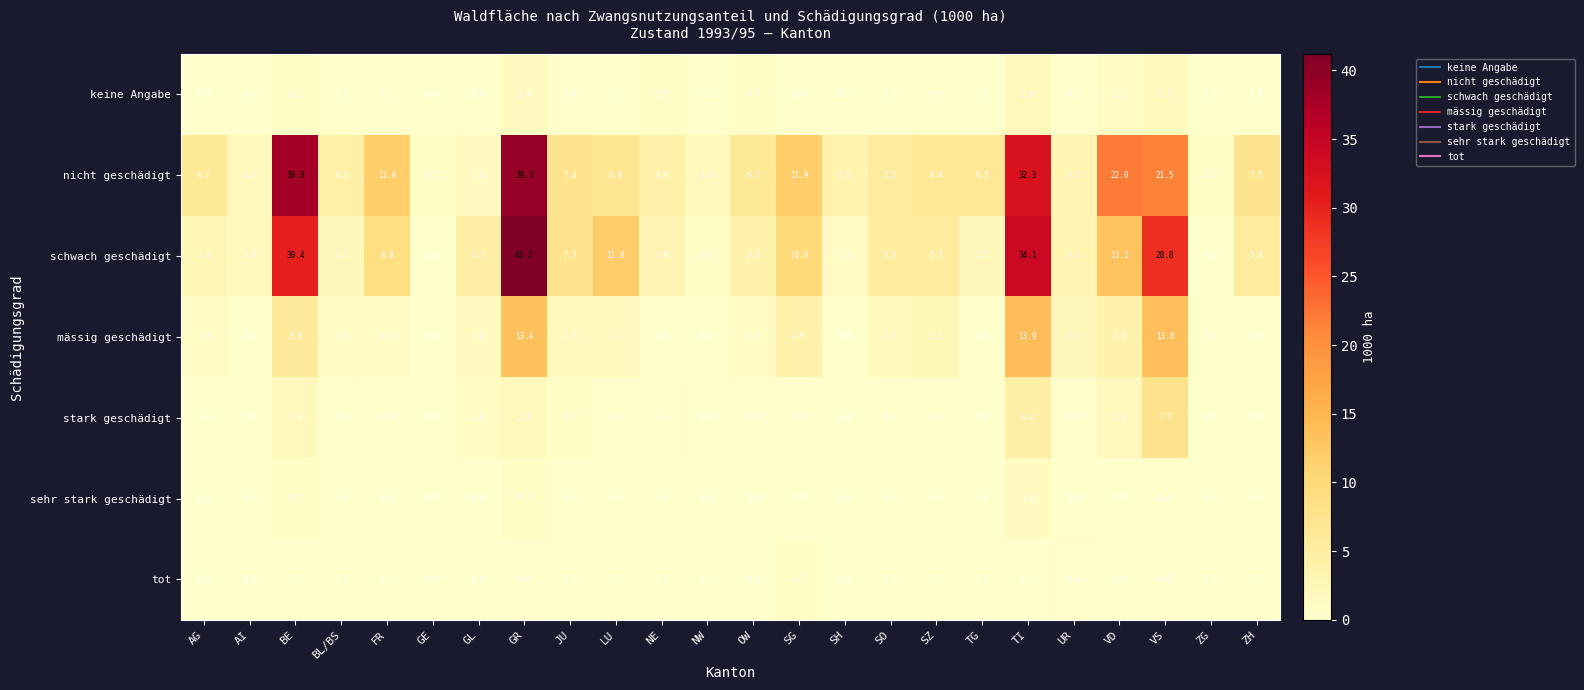

Where is mässig geschädigt nearest to the value 6?

BE